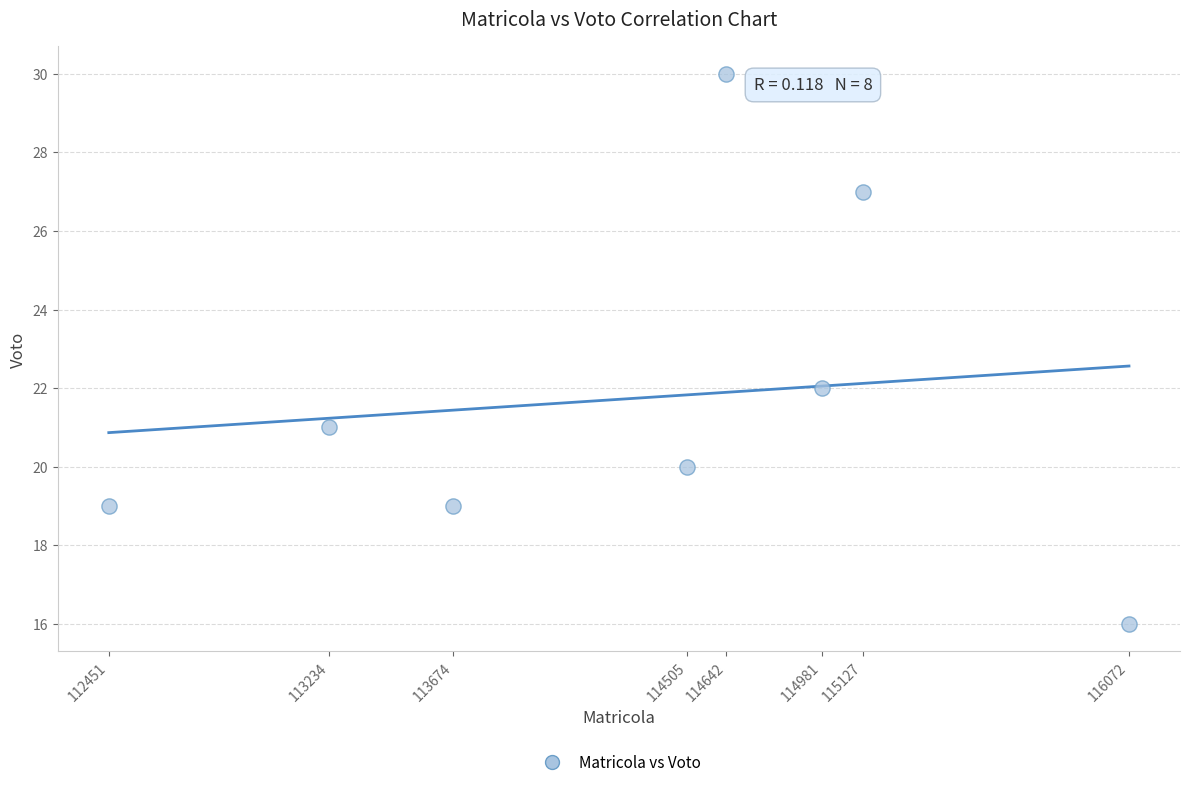

What Y value in the scatter plot is closest to 23?

22